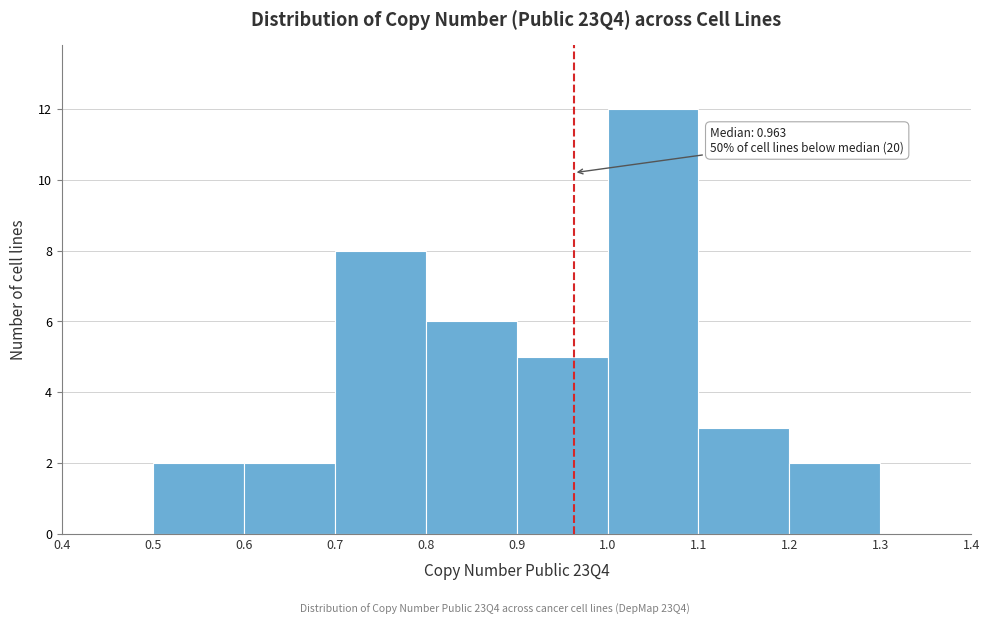

Over which range of the x-axis is the bar tallest?

1.0 to 1.1